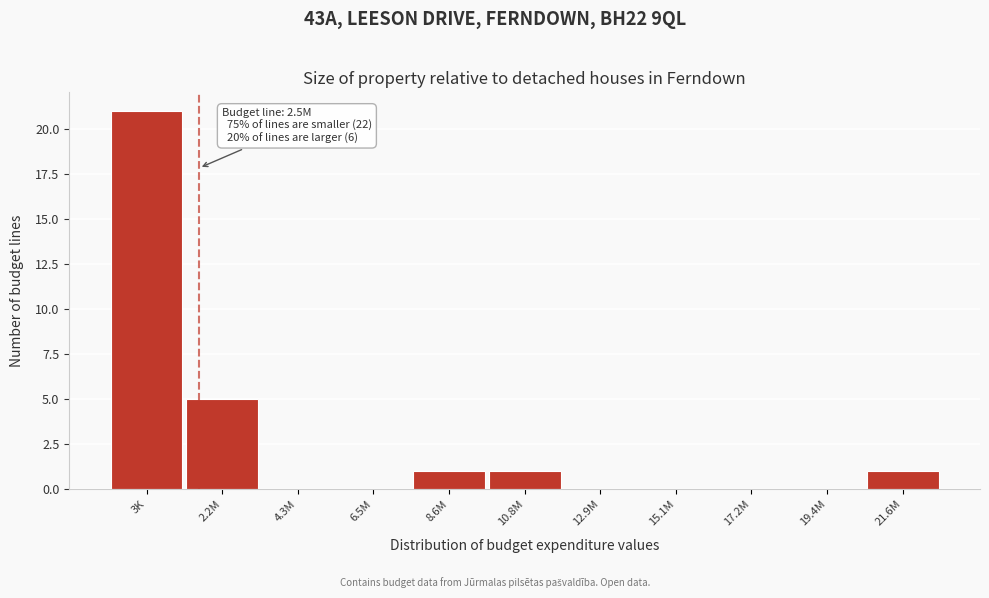

Reading left to right, extract all data points from this chart.

3K=21	2.2M=5	4.3M=0	6.5M=0	8.6M=1	10.8M=1	12.9M=0	15.1M=0	17.2M=0	19.4M=0	21.6M=1